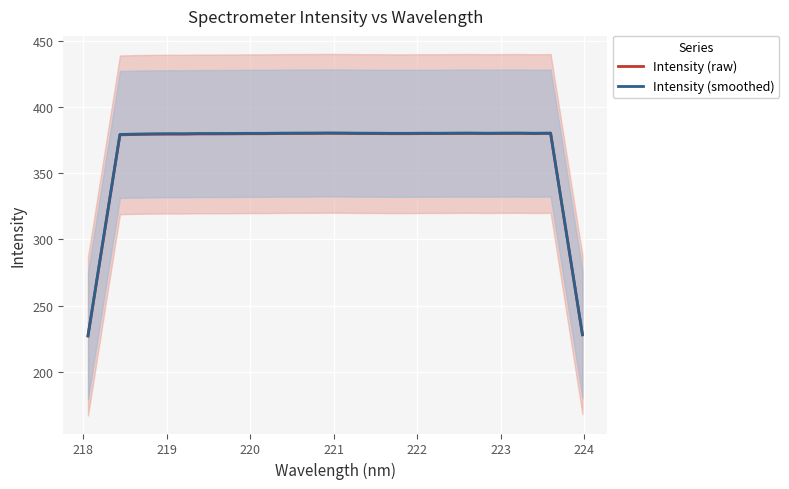

What is the maximum value for Intensity (raw)?

380.0